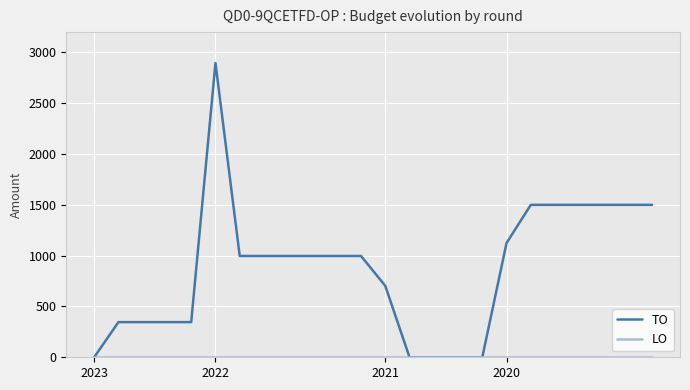

Count the number of data series in this chart.

2